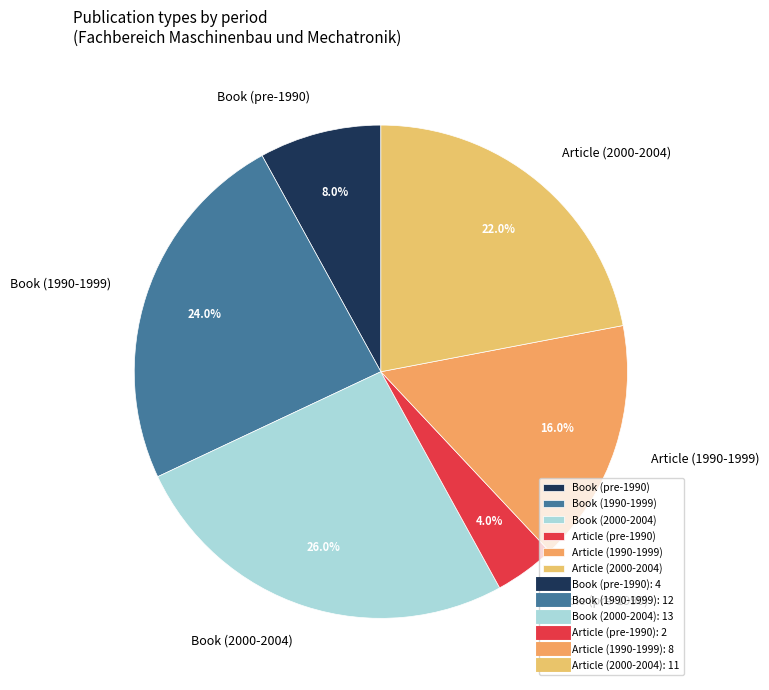

Is there any slice that represents more than half of the pie?

No